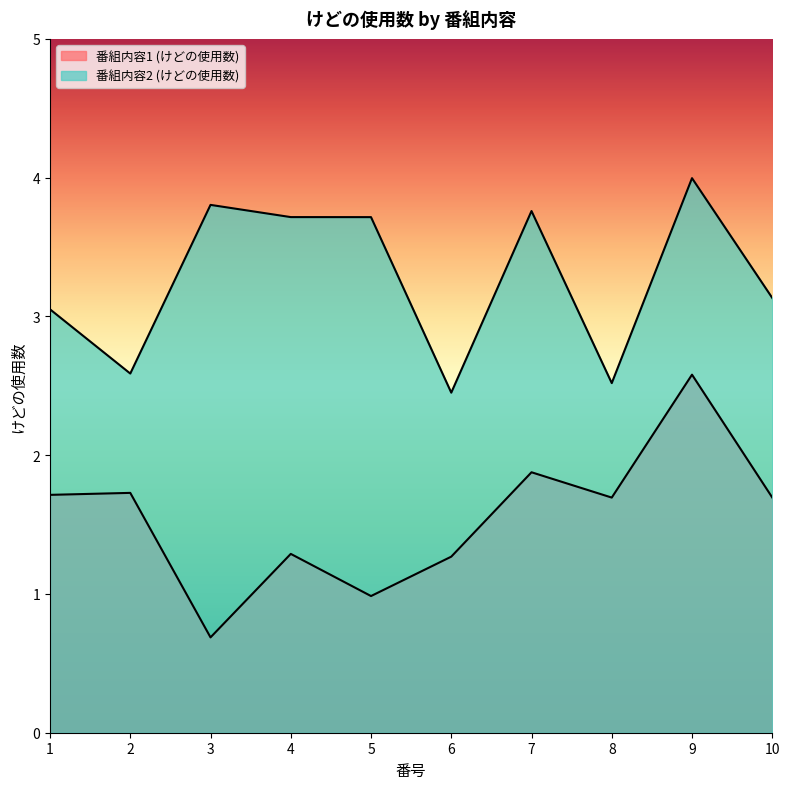

True or false: 番組内容1 (けどの使用数) and 番組内容2 (けどの使用数) cross at least once.

False